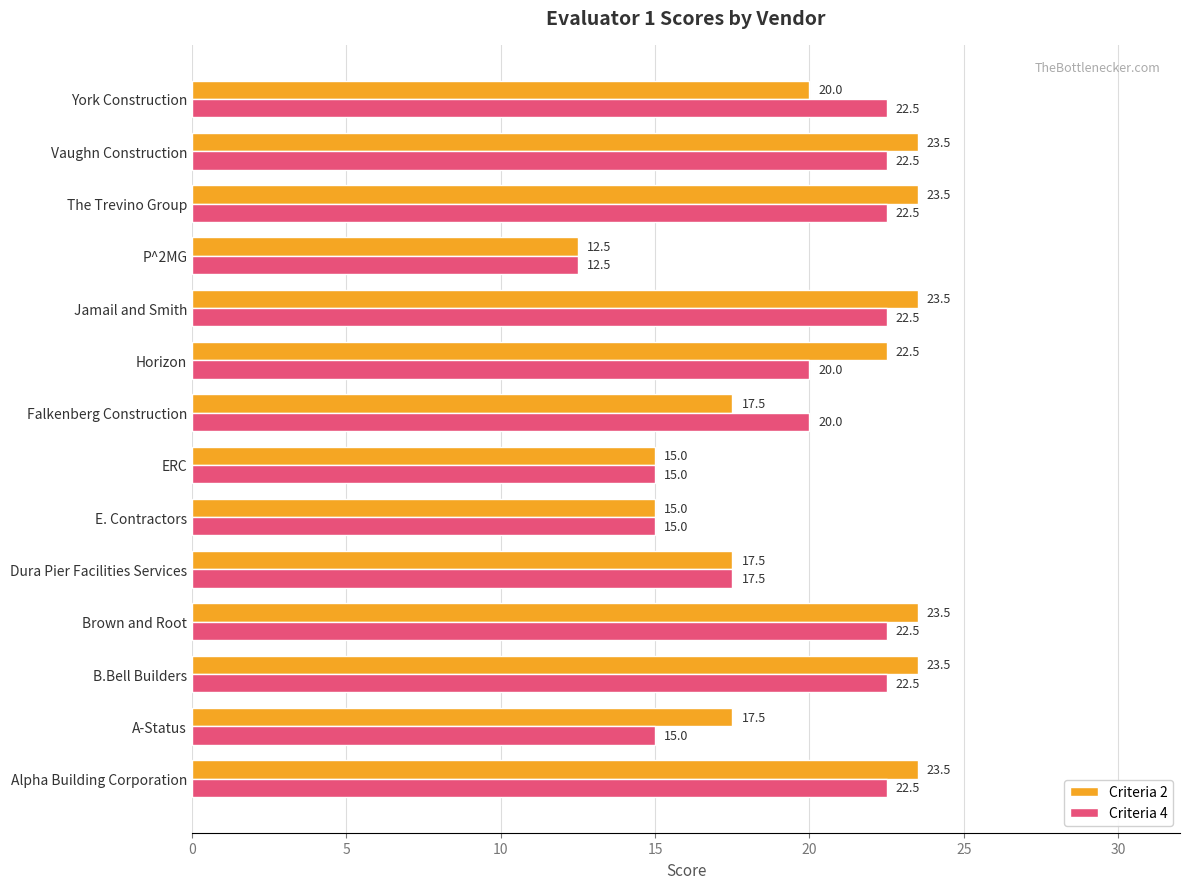

Which series changed the most between B.Bell Builders and ERC?

Criteria 2